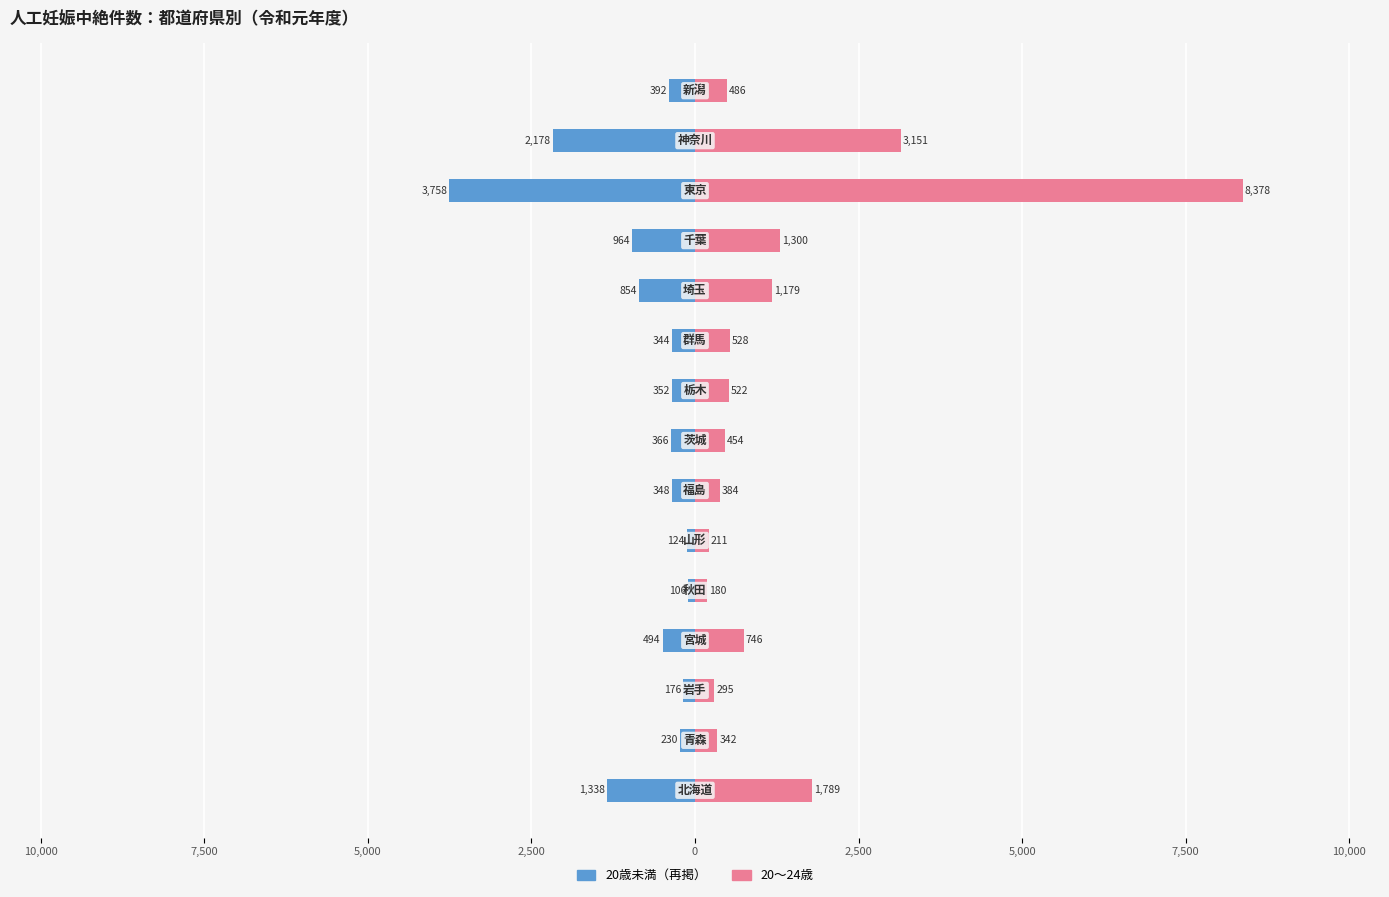

The 20歳未満（再掲） series shows -154 at 5,000. True or false?

False